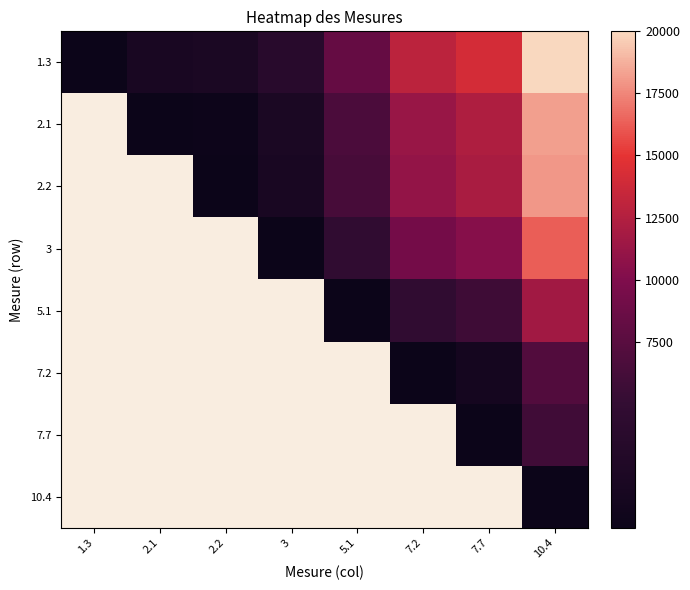

The 7.7 series shows 5934.1 at 10.4. True or false?

True